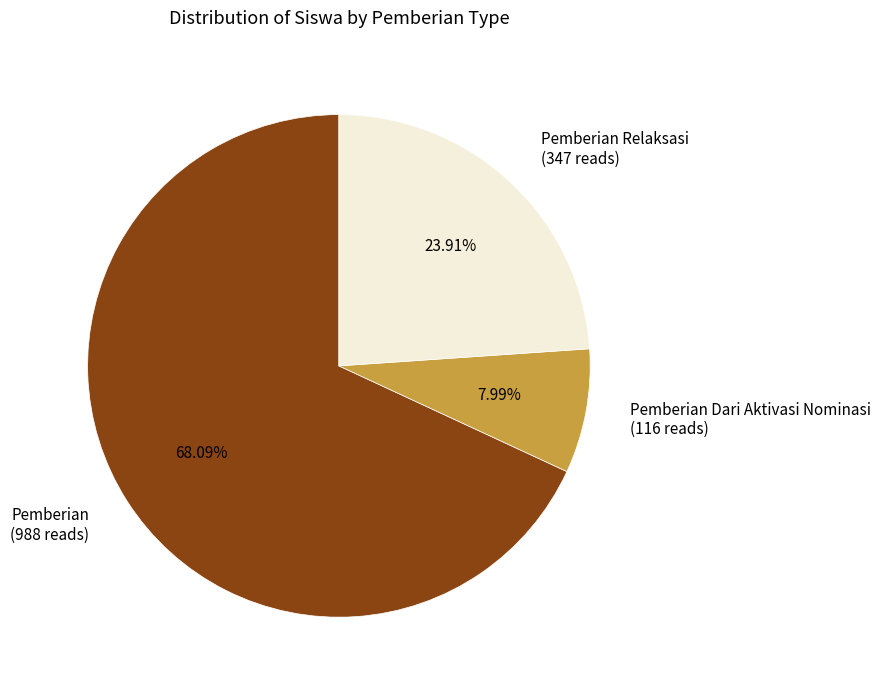

What is the largest slice in the pie chart?

Pemberian